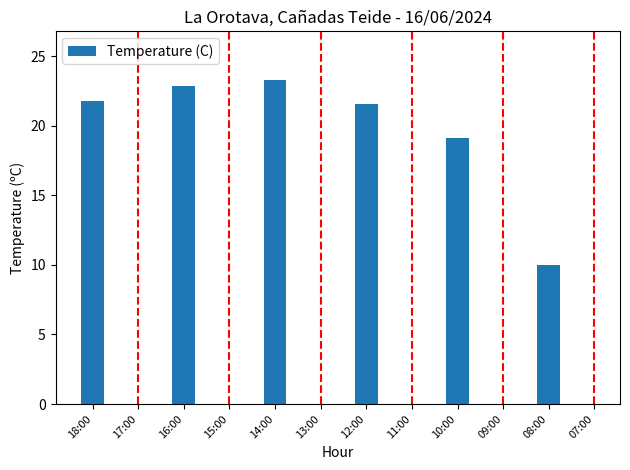

The chart shows a value of 21.6 at 12:00. True or false?

True